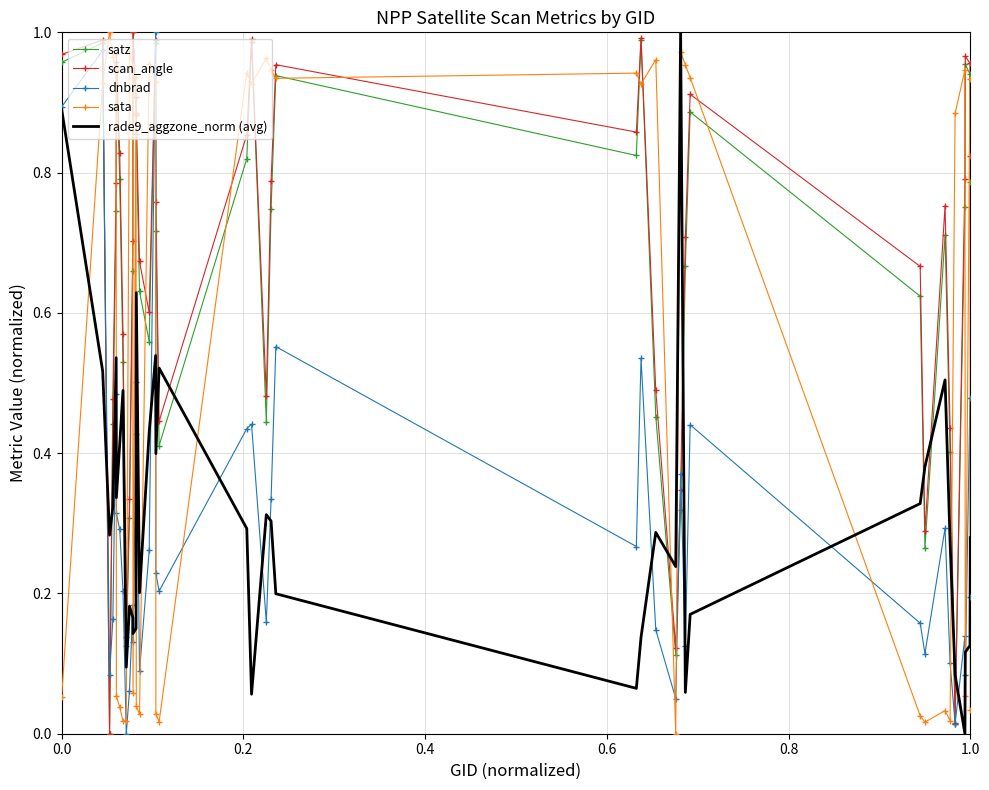

True or false: rade9_aggzone_norm (avg) and satz intersect in this chart.

True